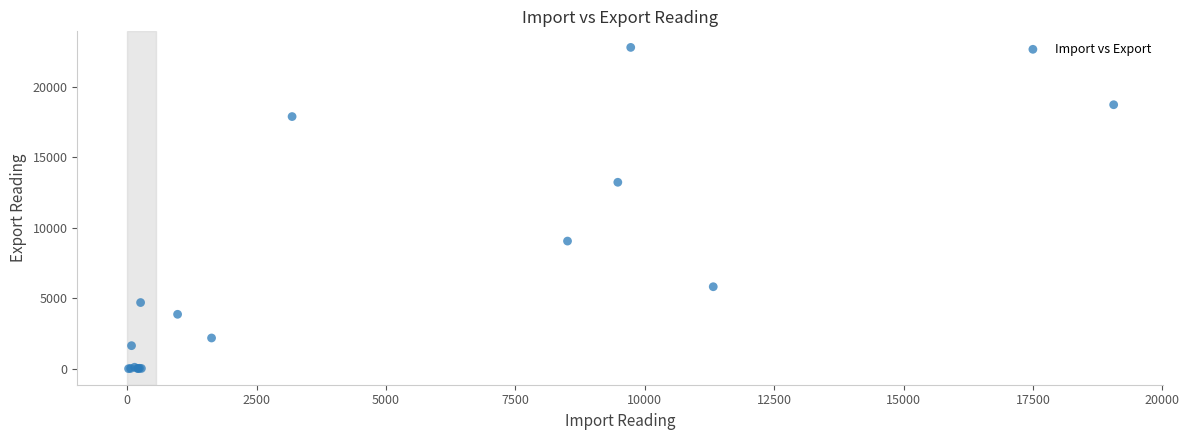

What Y value in the scatter plot is closest to 11411?

13239.3